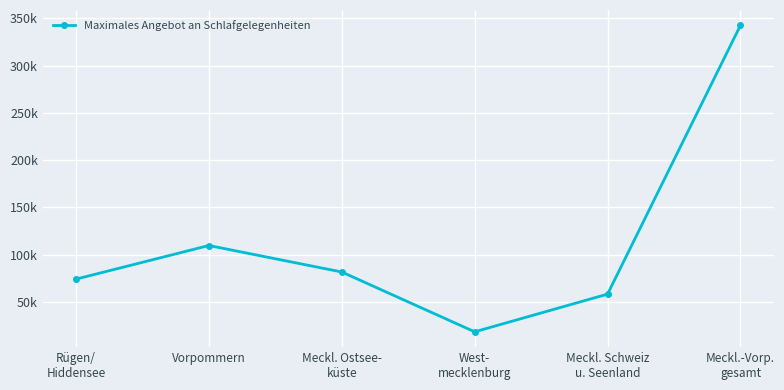

Is it true that the value at Vorpommern is 109751?

True